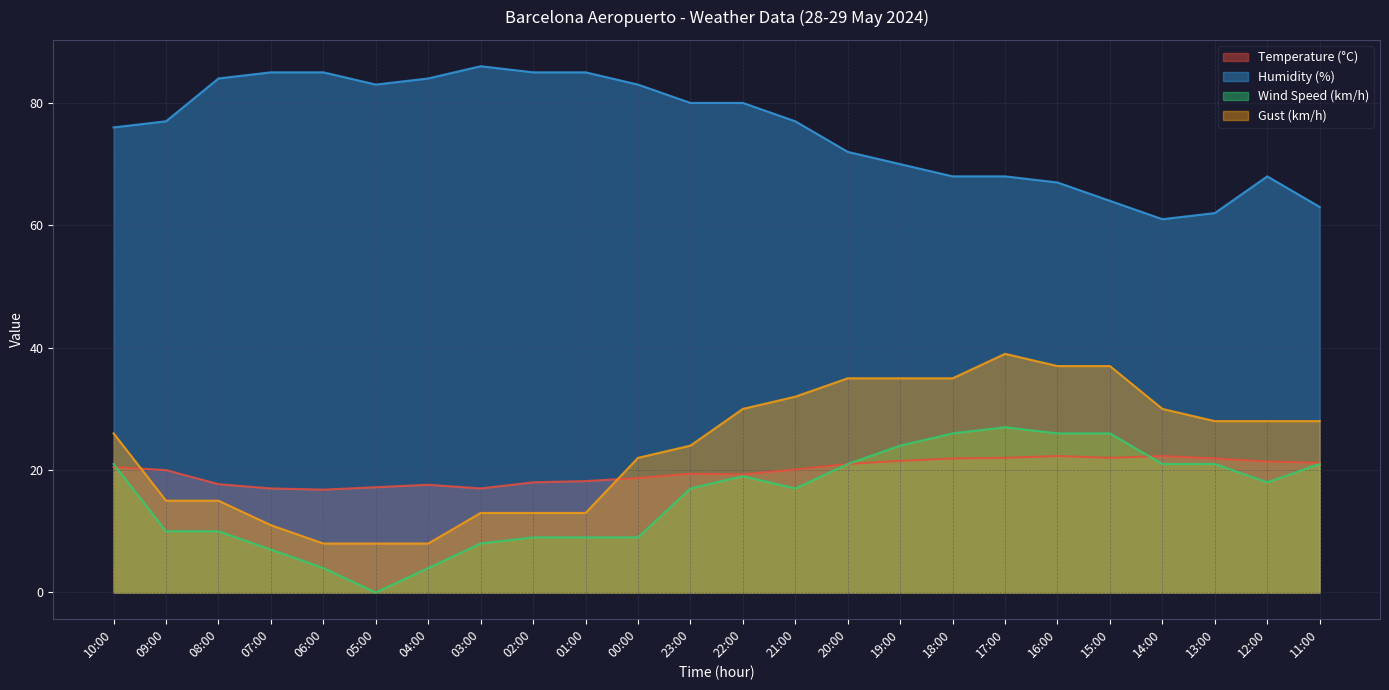

Where is Wind Speed (km/h) nearest to the value 13?

09:00